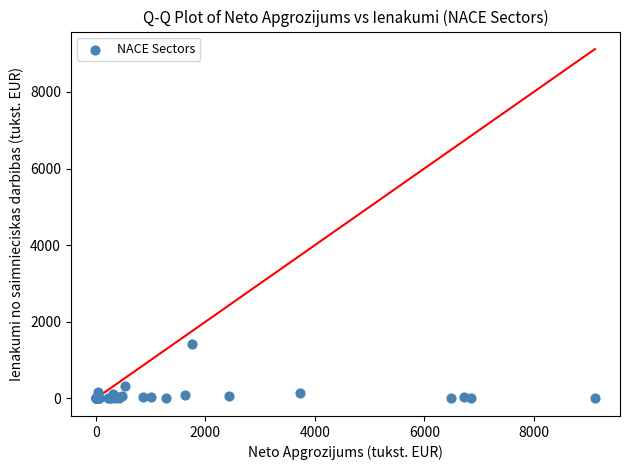

What Y value in the scatter plot is closest to 708?

337.7